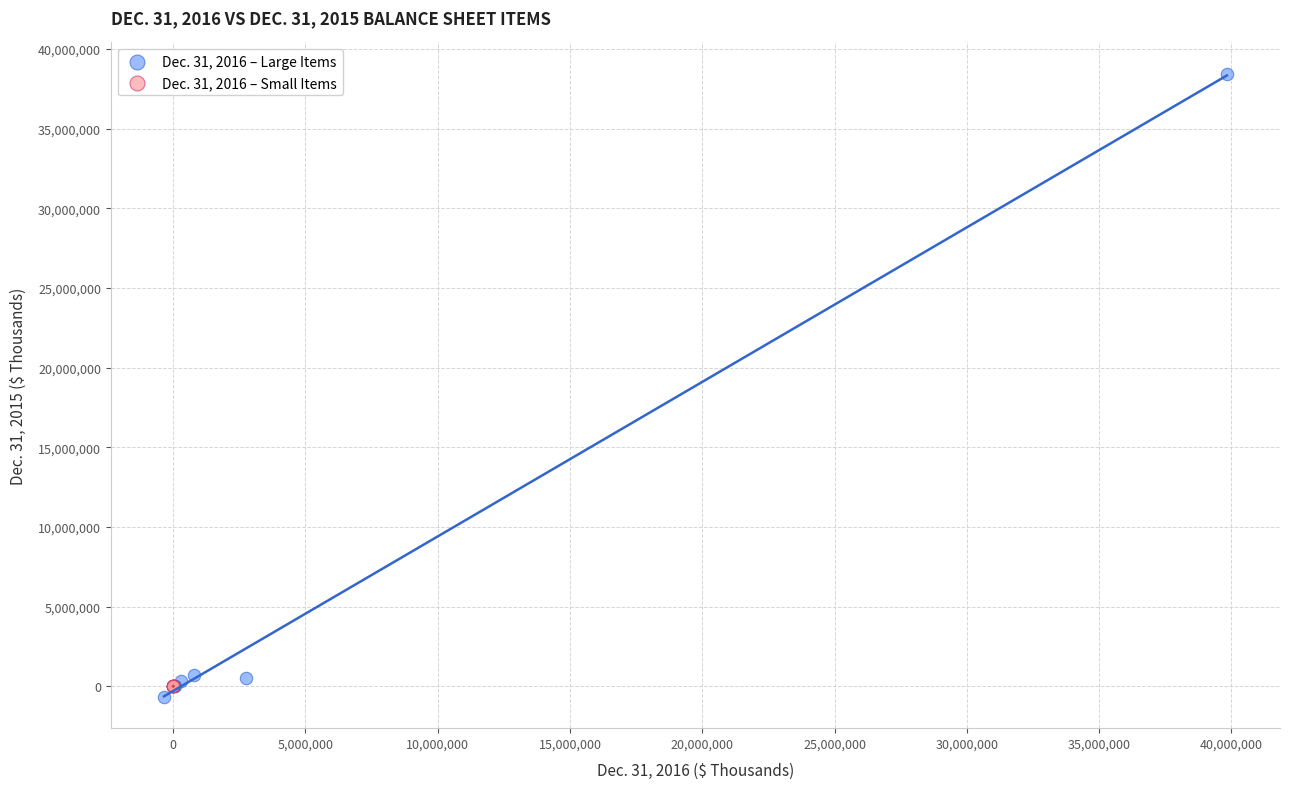

Which series contains the highest Y value?

Dec. 31, 2016 – Large Items